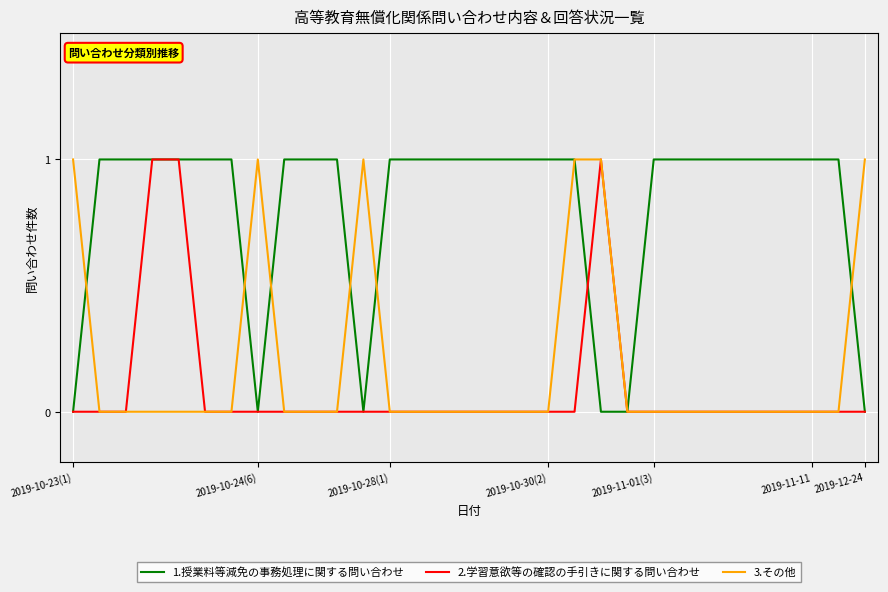

Which series has the largest total across all categories?

1.授業料等減免の事務処理に関する問い合わせ